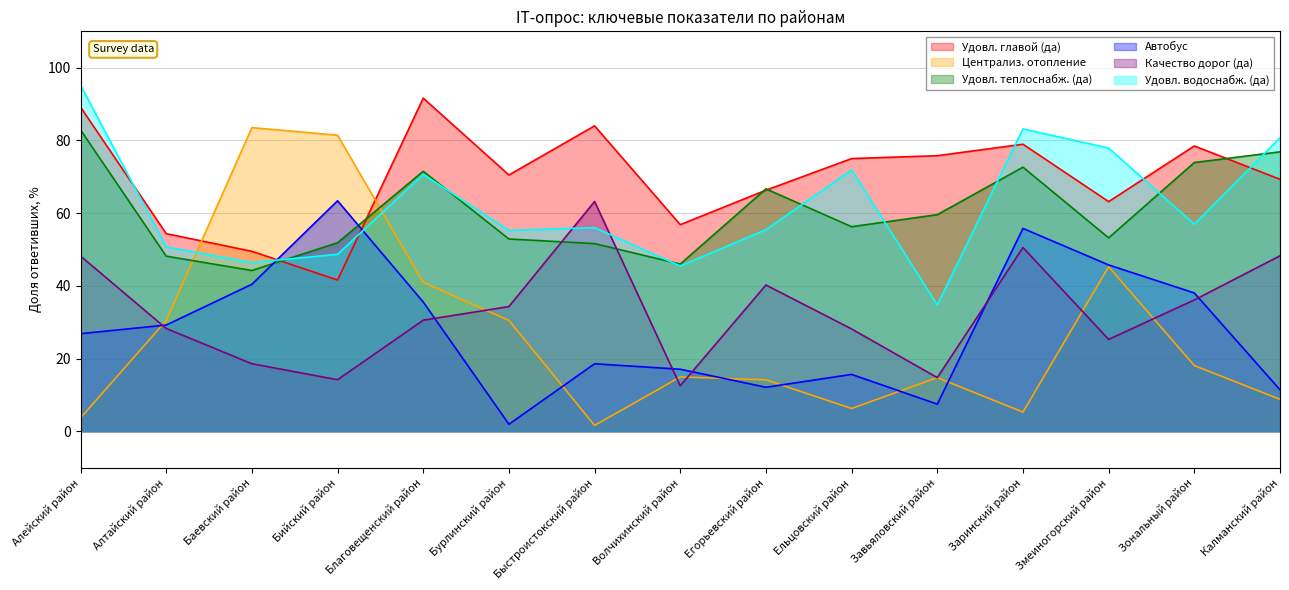

True or false: Удовл. водоснабж. (да) has a value of 56.2 at Завьяловский район.

False